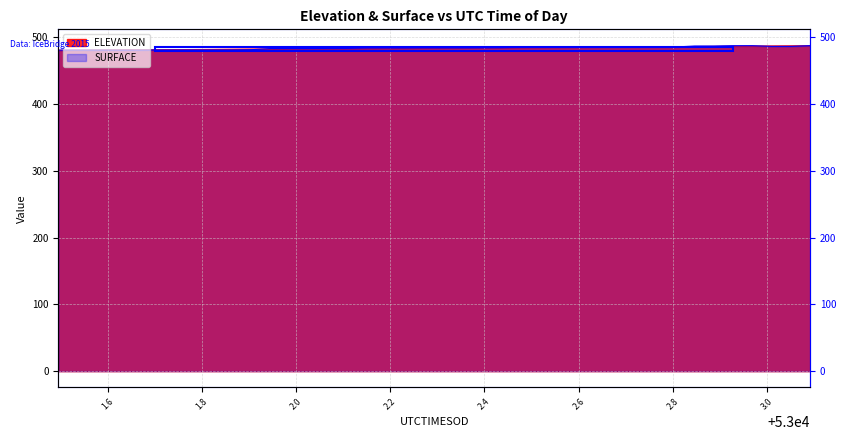

List the series in order of their peak value, lowest first.

ELEVATION, SURFACE